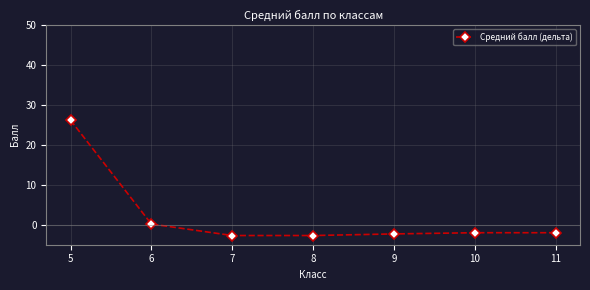

The chart shows a value of -2.0 at 11. True or false?

True